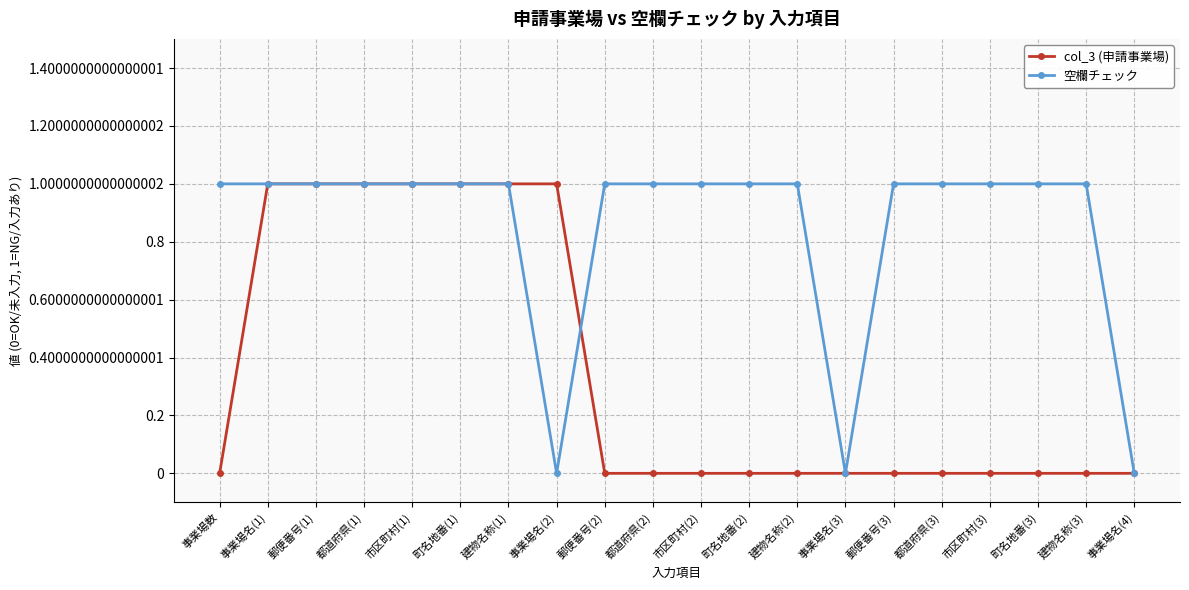

What is the label of the 3rd point from the right?

町名地番(3)